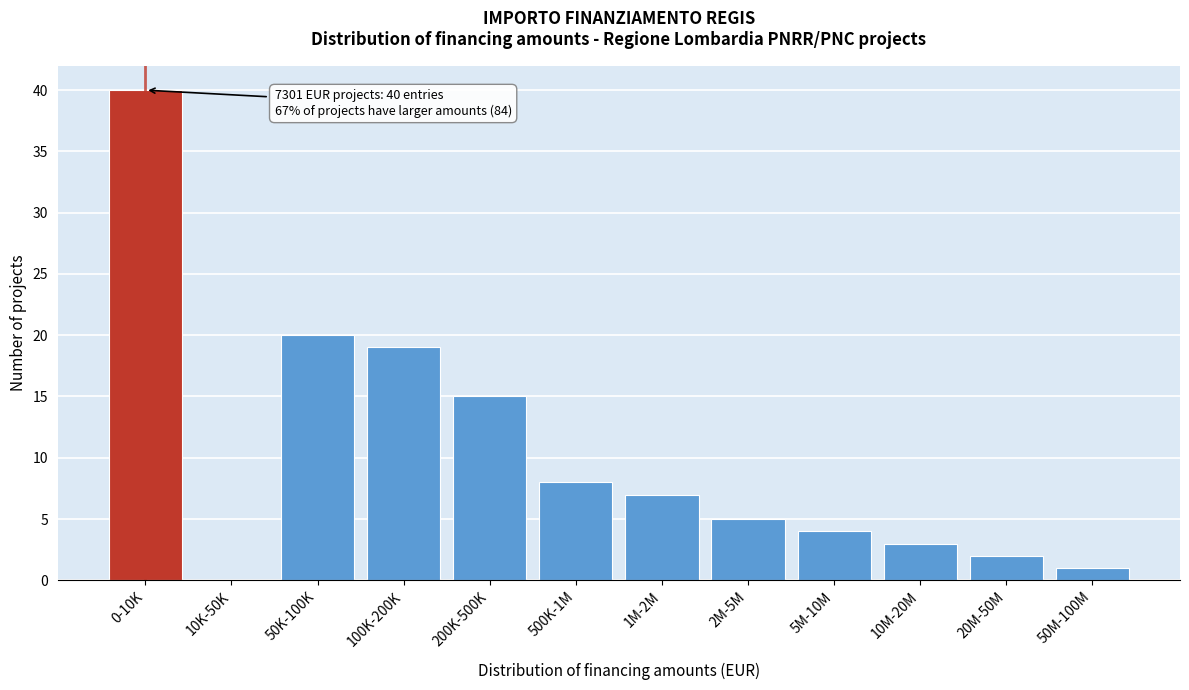

Reading left to right, what are all the values shown in this chart?

0-10K=40	10K-50K=0	50K-100K=20	100K-200K=19	200K-500K=15	500K-1M=8	1M-2M=7	2M-5M=5	5M-10M=4	10M-20M=3	20M-50M=2	50M-100M=1